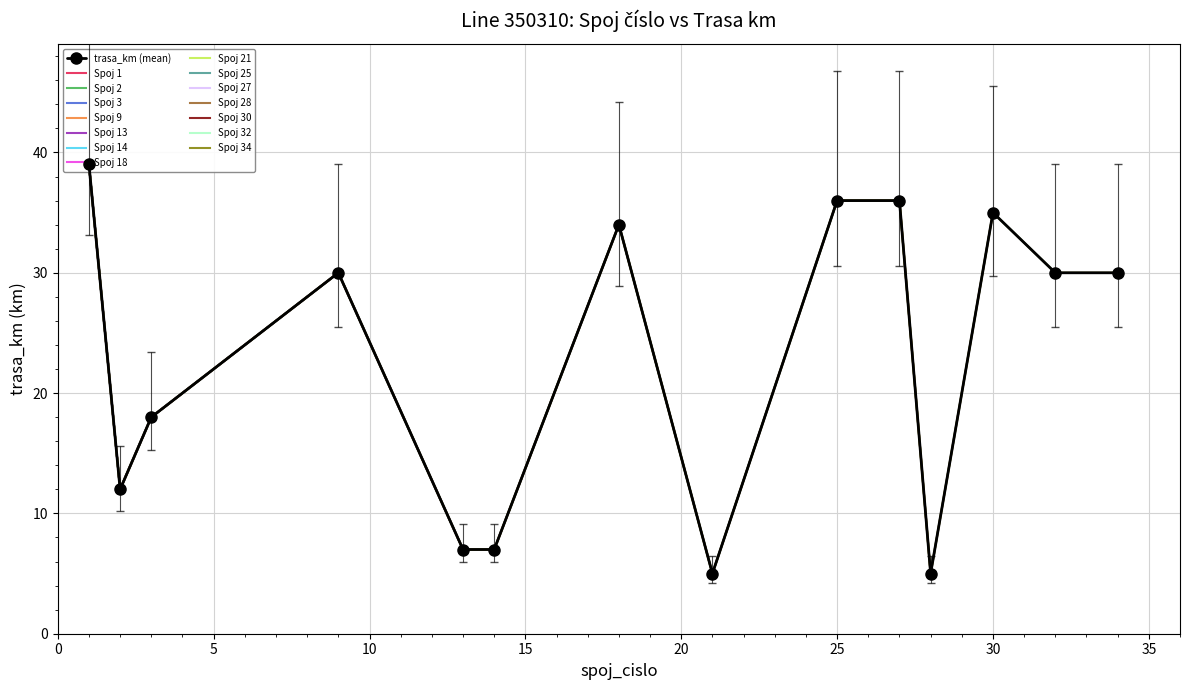

What is the change in value from 13 to 25?

+29